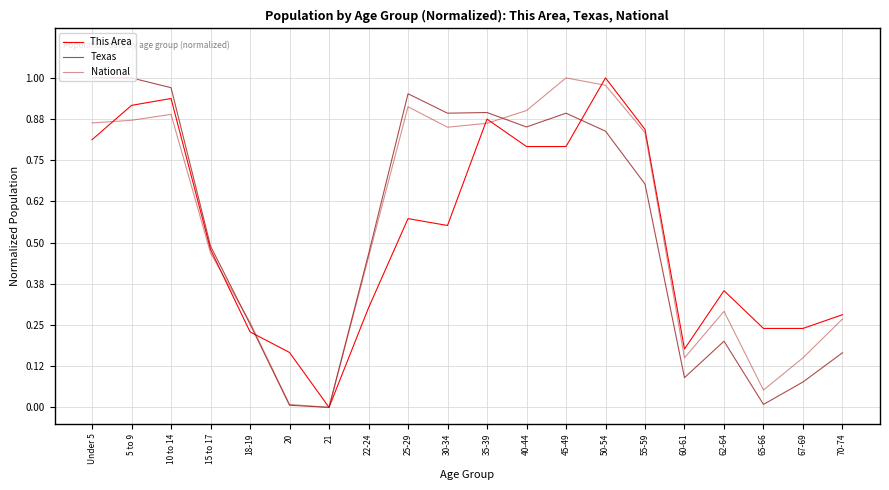

Does the chart have visible grid lines?

Yes